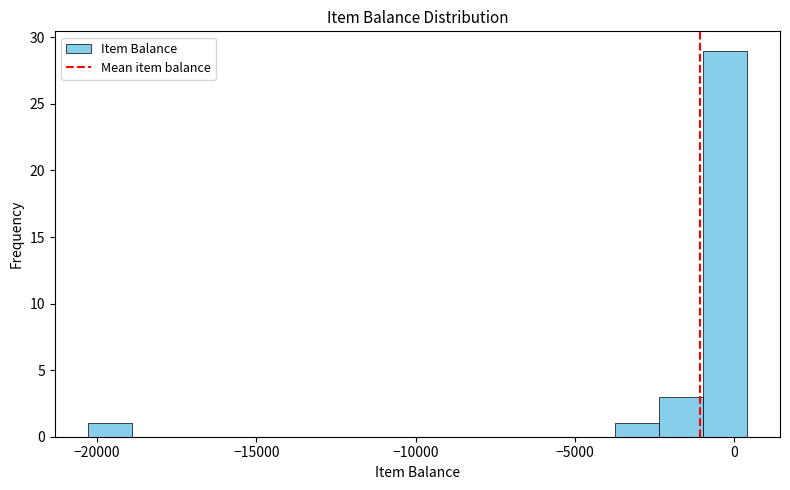

Read against the x-axis, roughly where is the centre of the tallest bar?

-500